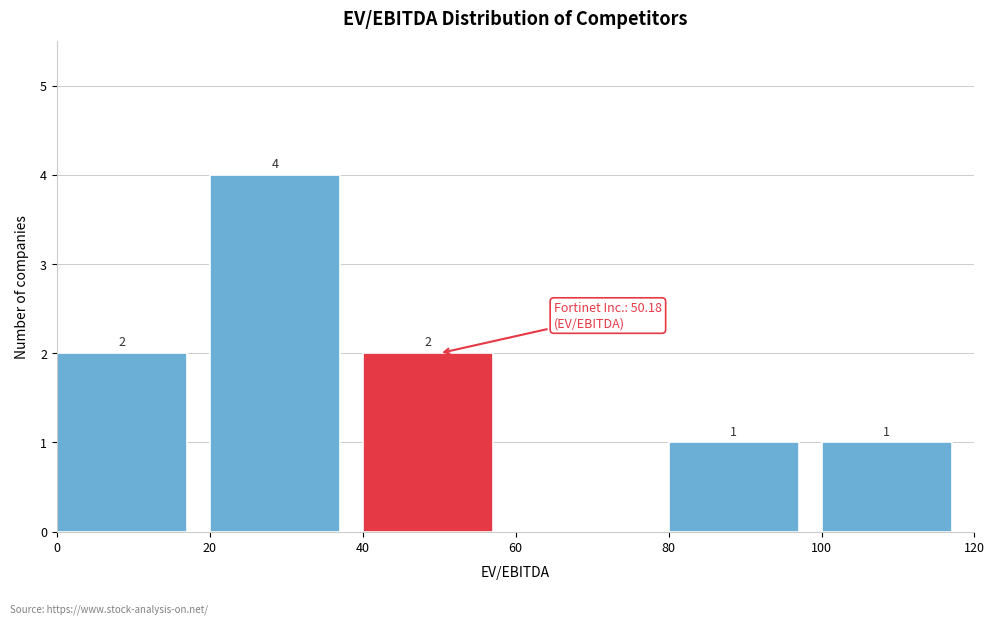

Over which range of the x-axis is the bar tallest?

20 to 40